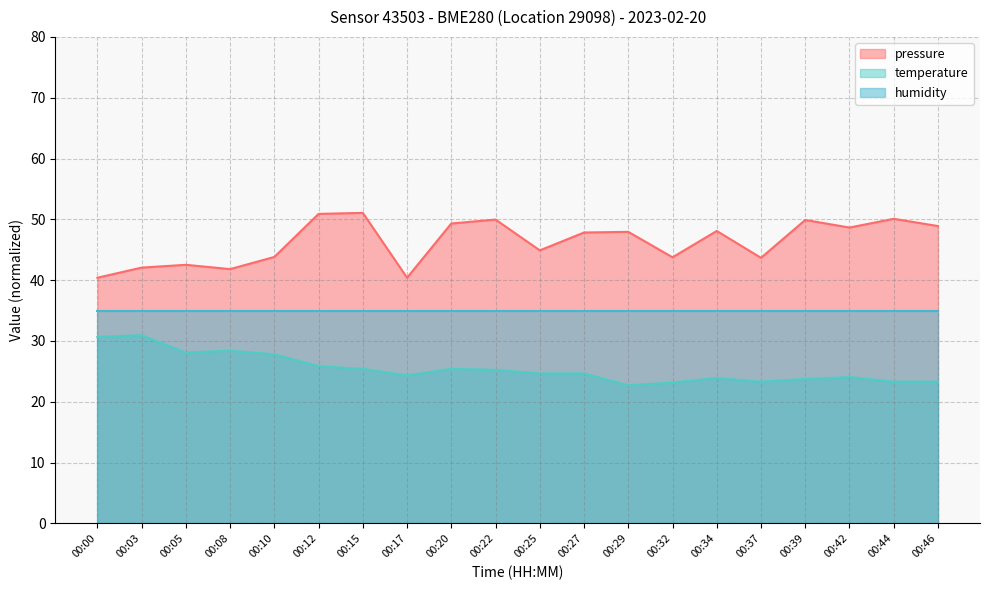

List the labels in order of pressure_norm value, smallest first.

00:00, 00:17, 00:08, 00:03, 00:05, 00:37, 00:32, 00:10, 00:25, 00:27, 00:29, 00:34, 00:42, 00:46, 00:20, 00:39, 00:22, 00:44, 00:12, 00:15